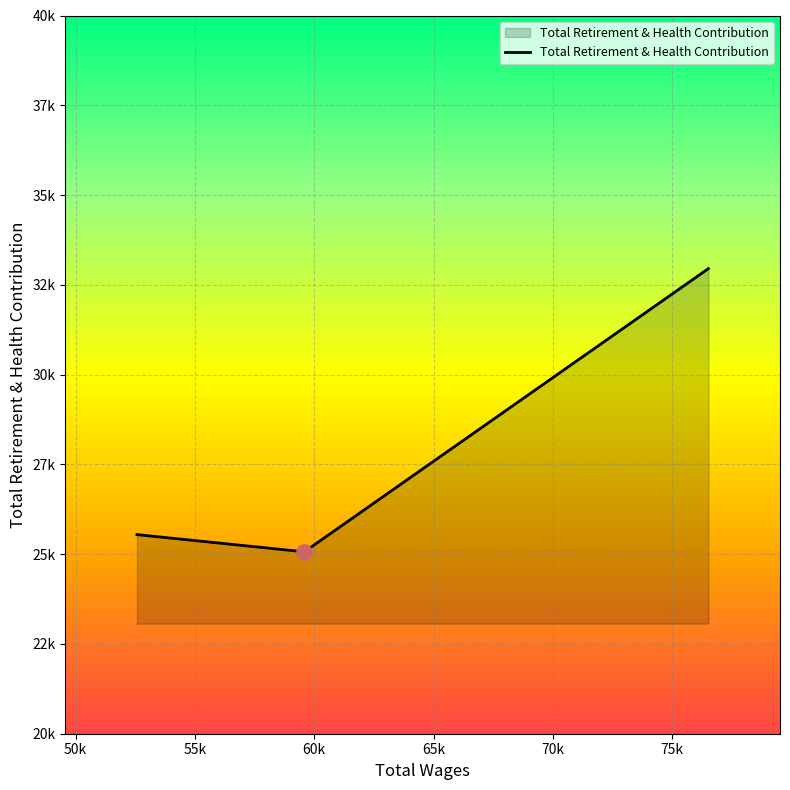

Is this an area chart (filled region under the line)?

Yes